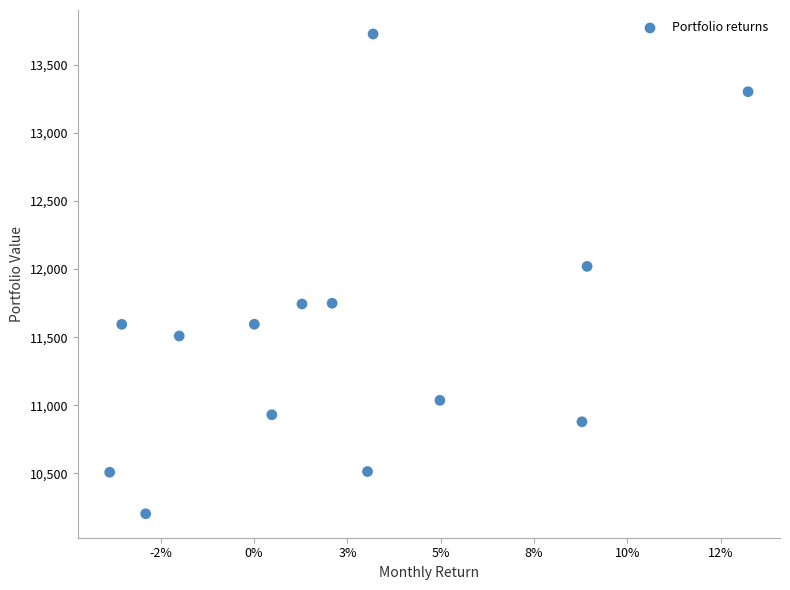

What Y value in the scatter plot is closest to 11965?

12019.9